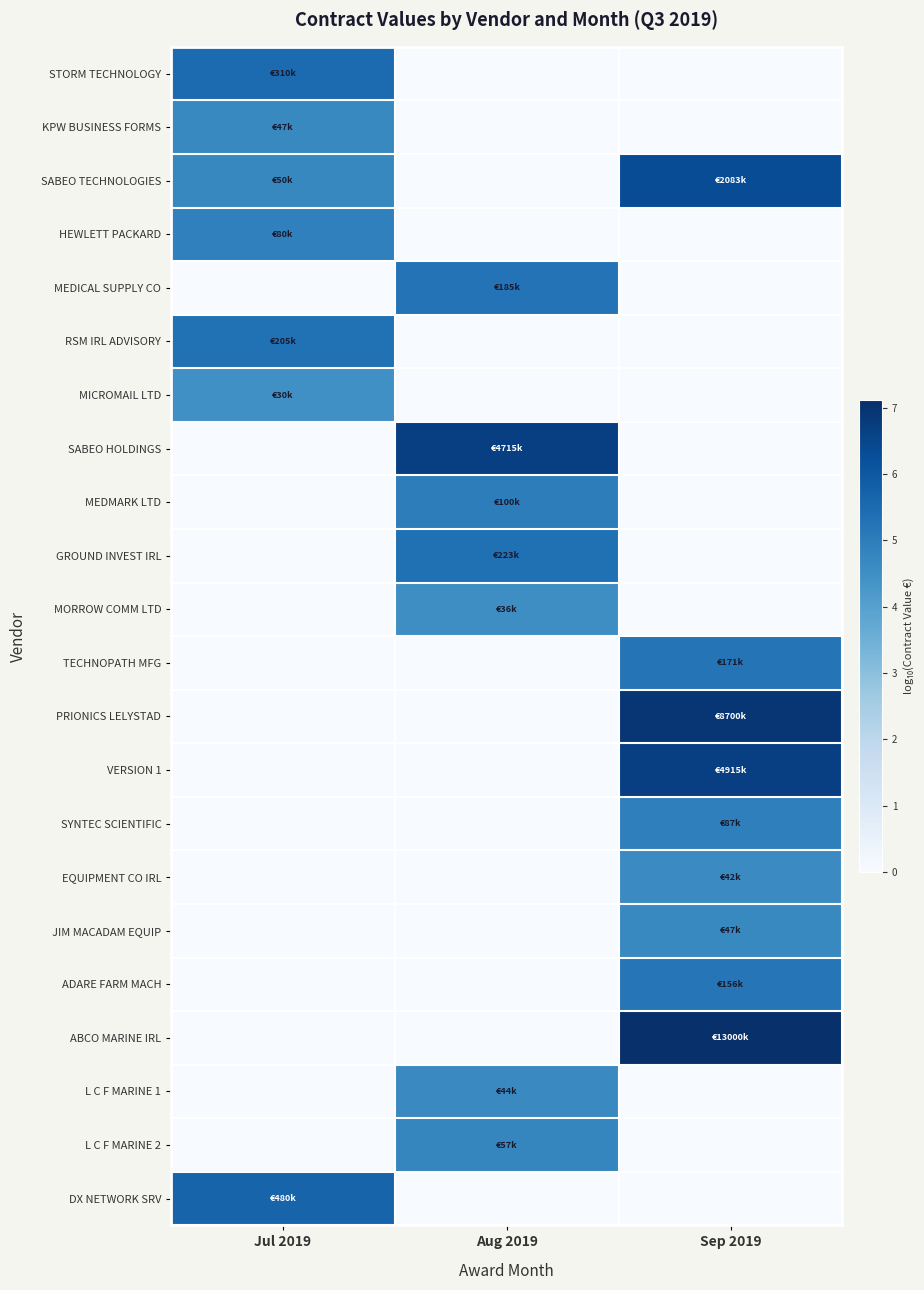

At how many categories does at least one series exceed 2?

3